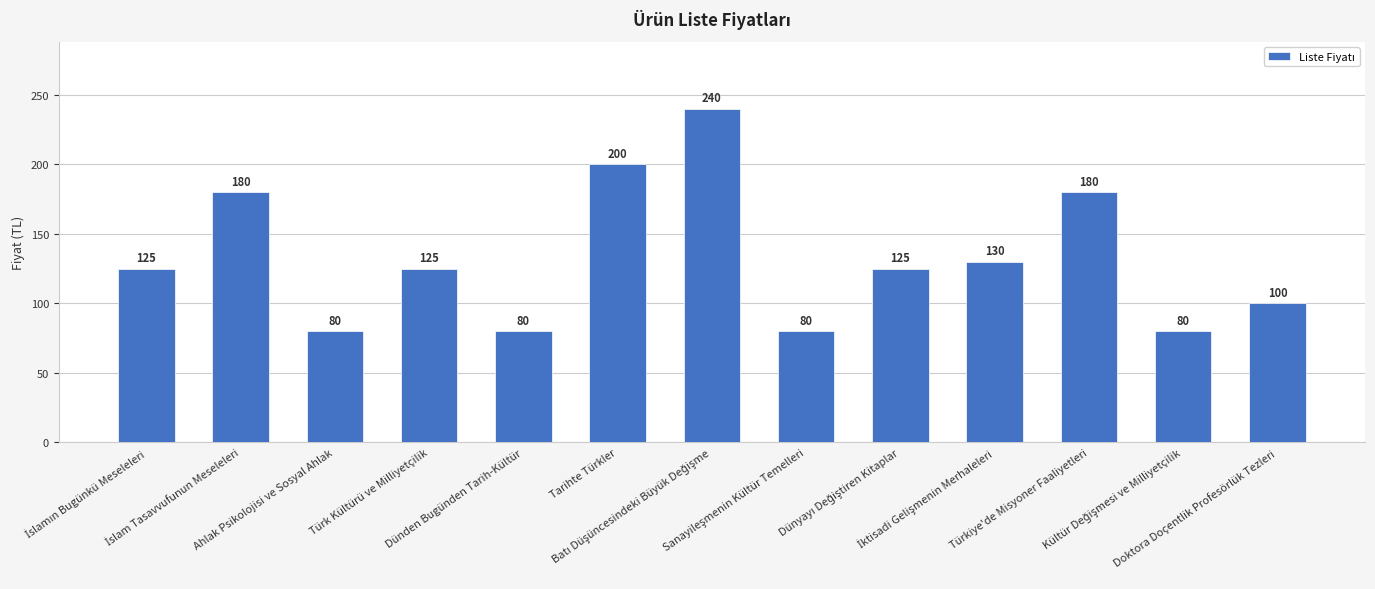

What is the average value?

133